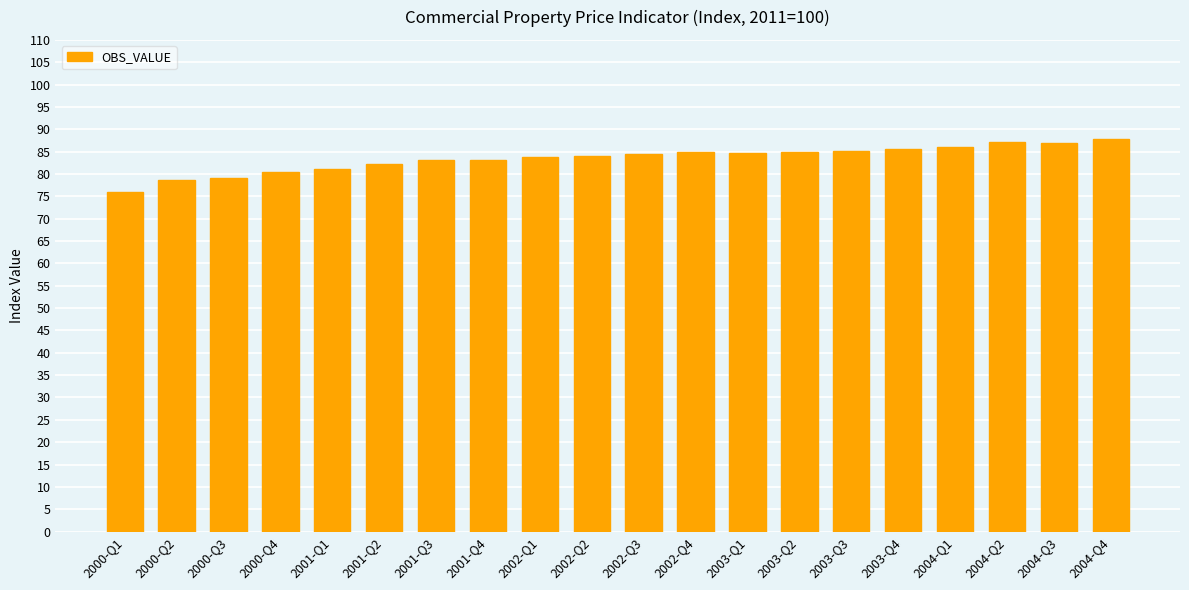

What is the average value?

83.4